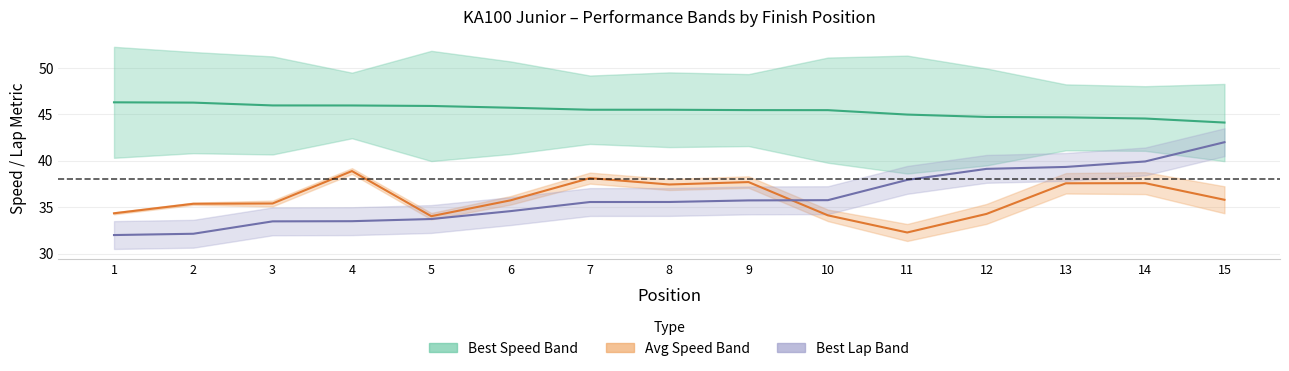

Reading left to right, transcribe all the data shown in this chart.

Best Speed: 46.3	46.3	46.0	46.0	45.9	45.7	45.5	45.5	45.5	45.5	45.0	44.7	44.7	44.6	44.1
Average Speed: 34.3	35.4	35.4	38.9	34.0	35.7	38.1	37.4	37.7	34.1	32.3	34.3	37.6	37.6	35.8
Best Lap (norm.): 32.0	32.1	33.5	33.5	33.7	34.6	35.6	35.6	35.7	35.8	37.9	39.1	39.3	39.9	42.0